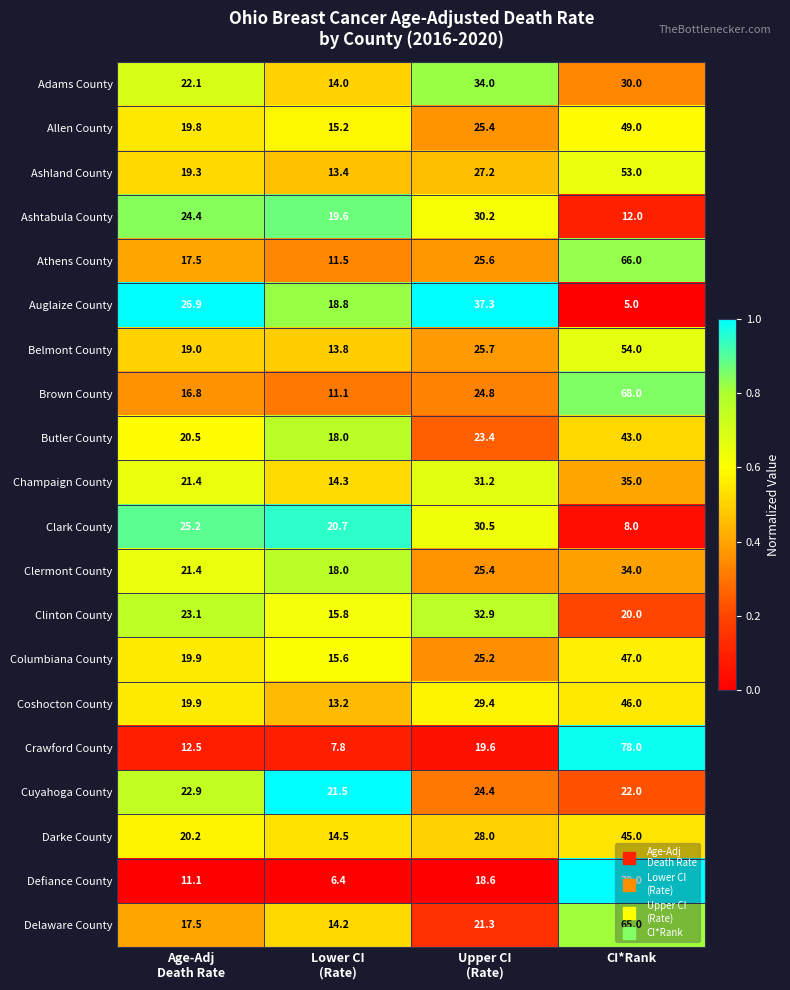

Rank the series at CI*Rank from lowest to highest value.

Auglaize County, Clark County, Ashtabula County, Clinton County, Cuyahoga County, Adams County, Clermont County, Champaign County, Butler County, Darke County, Coshocton County, Columbiana County, Allen County, Ashland County, Belmont County, Delaware County, Athens County, Brown County, Crawford County, Defiance County